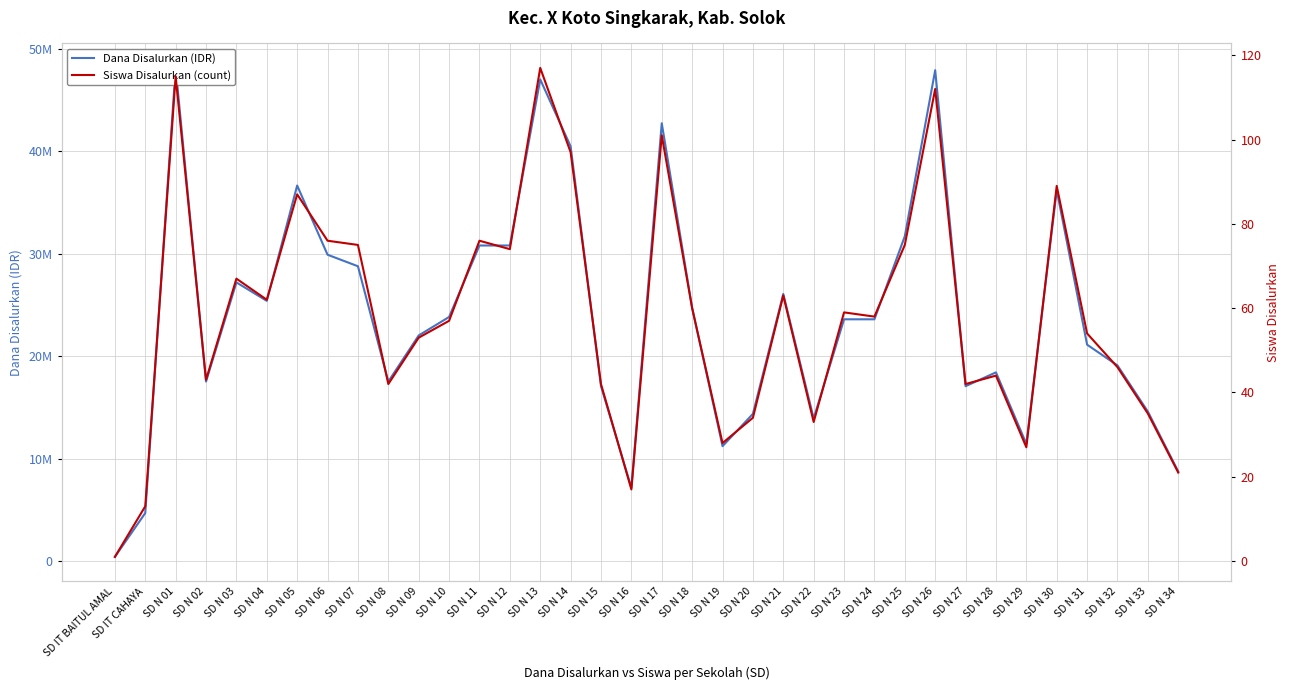

True or false: Dana Disalurkan (IDR) and Siswa Disalurkan (count) cross at least once.

False